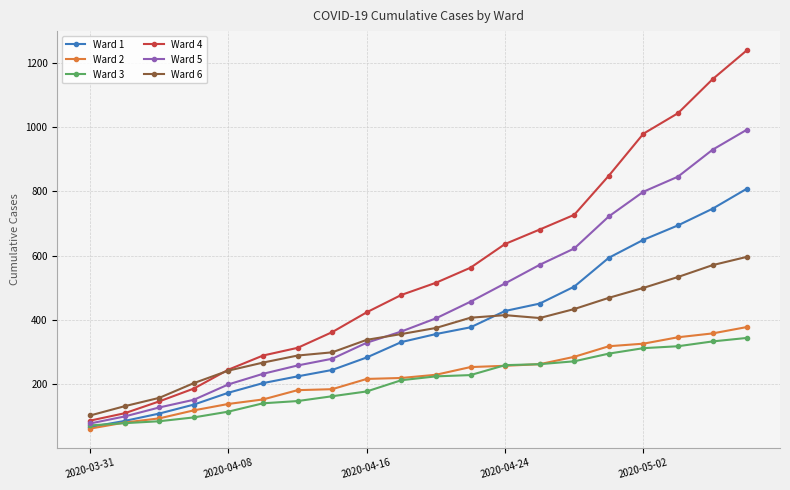

Which series has the widest spread of values?

Ward 4